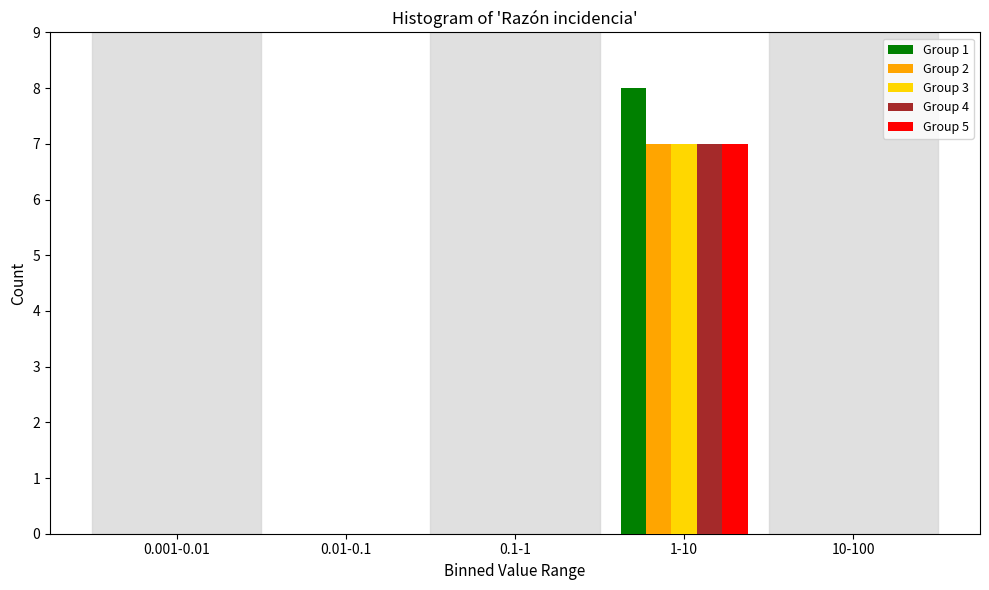

Reading left to right, extract all data points from this chart.

Group 1: 0.001-0.01=0	0.01-0.1=0	0.1-1=0	1-10=8	10-100=0
Group 2: 0.001-0.01=0	0.01-0.1=0	0.1-1=0	1-10=7	10-100=0
Group 3: 0.001-0.01=0	0.01-0.1=0	0.1-1=0	1-10=7	10-100=0
Group 4: 0.001-0.01=0	0.01-0.1=0	0.1-1=0	1-10=7	10-100=0
Group 5: 0.001-0.01=0	0.01-0.1=0	0.1-1=0	1-10=7	10-100=0